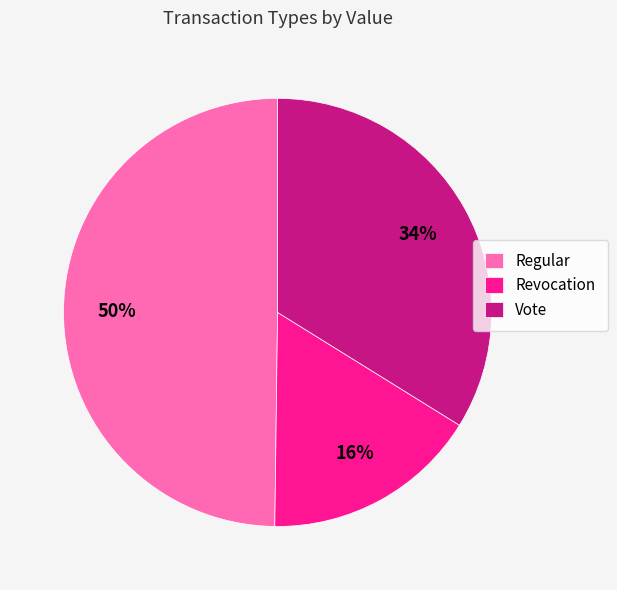

Rank the categories by value from lowest to highest.

Revocation, Vote, Regular